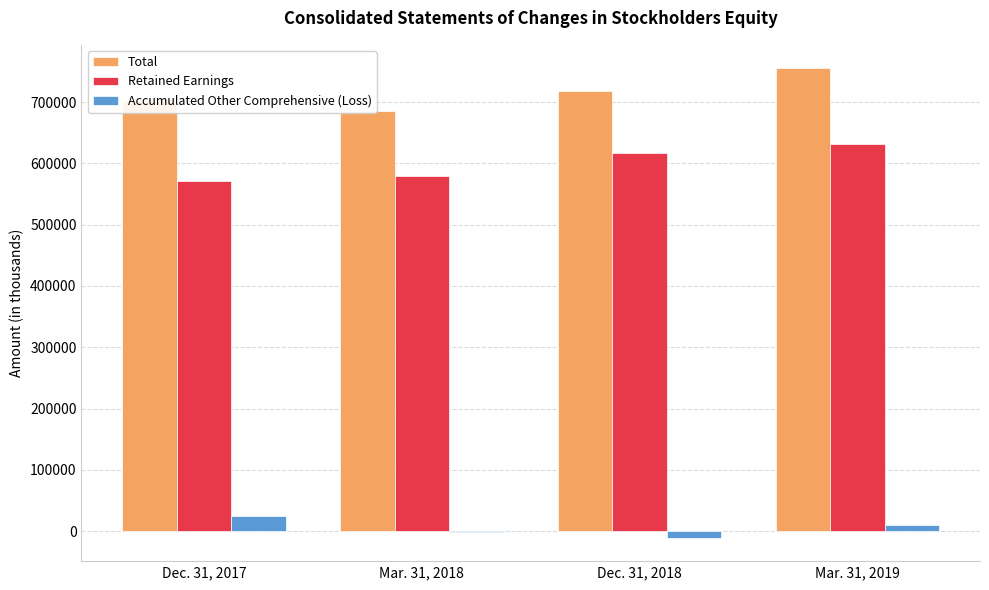

Which series has the widest spread of values?

Total